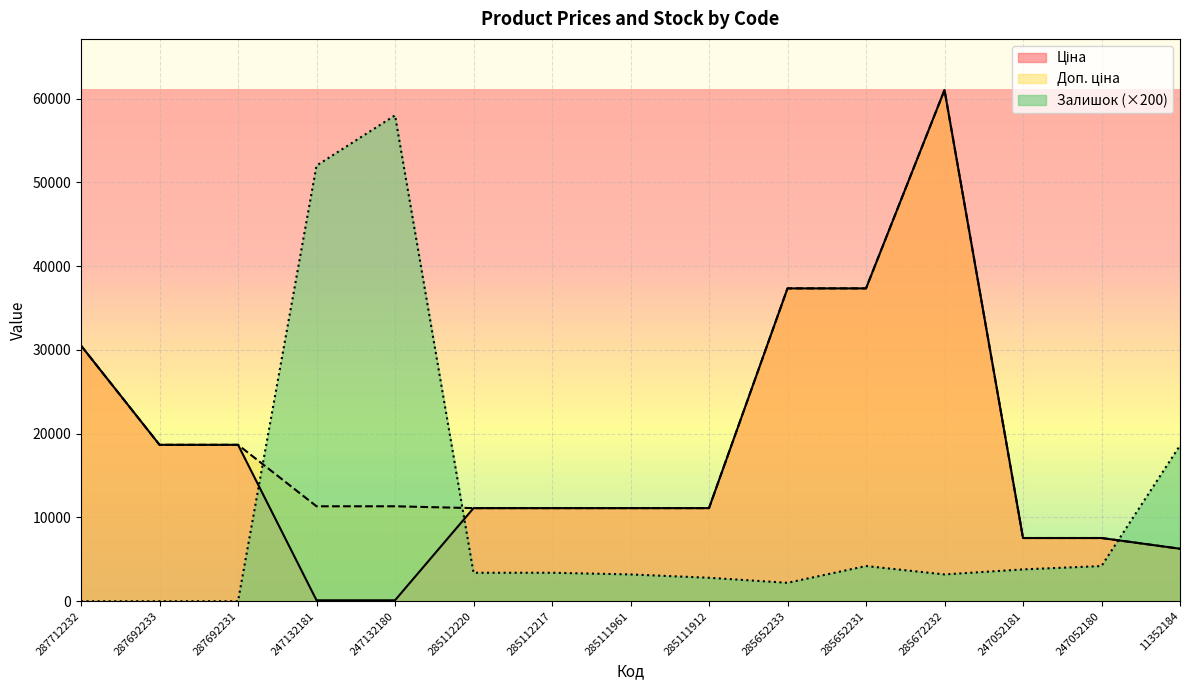

Rank the series at 11352184 from lowest to highest value.

Ціна, Доп. ціна, Залишок